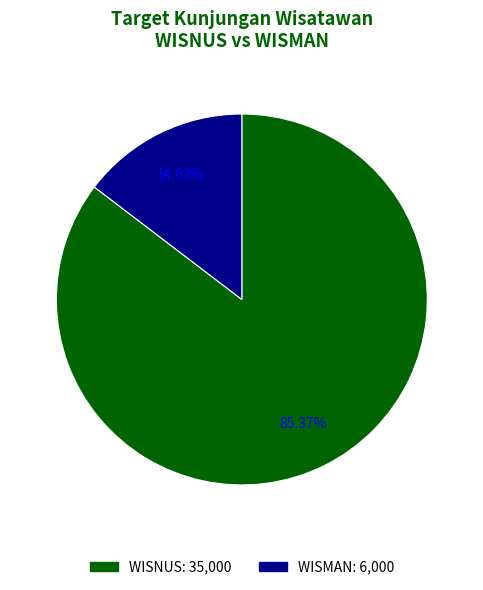

How many slices are in this pie chart?

2